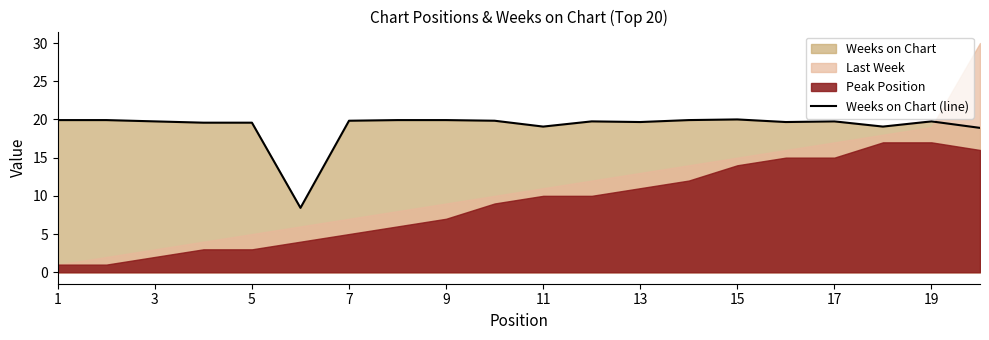

True or false: Weeks on Chart (line) has a value of 5.4 at 9.

False